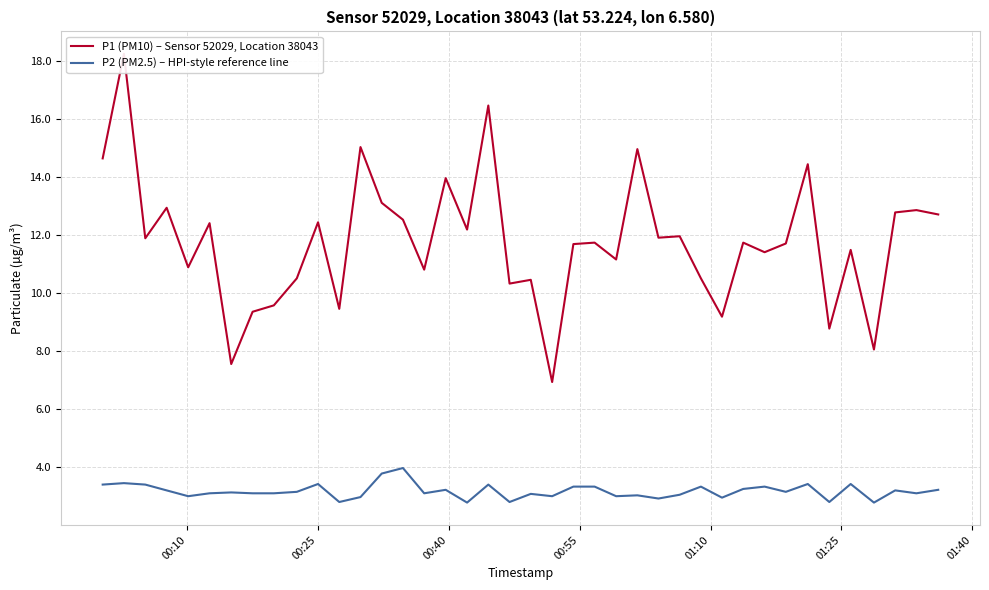

What is the maximum value for P2 (PM2.5) – HPI-style reference line?

4.0